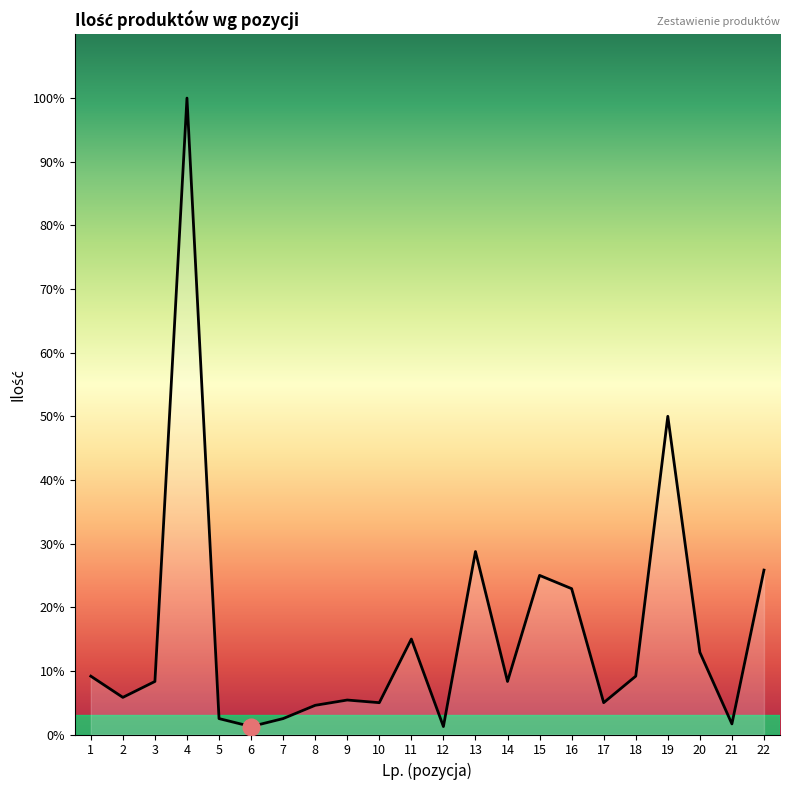

How many interior local valleys (lower than both neighbors) does the data have?

7